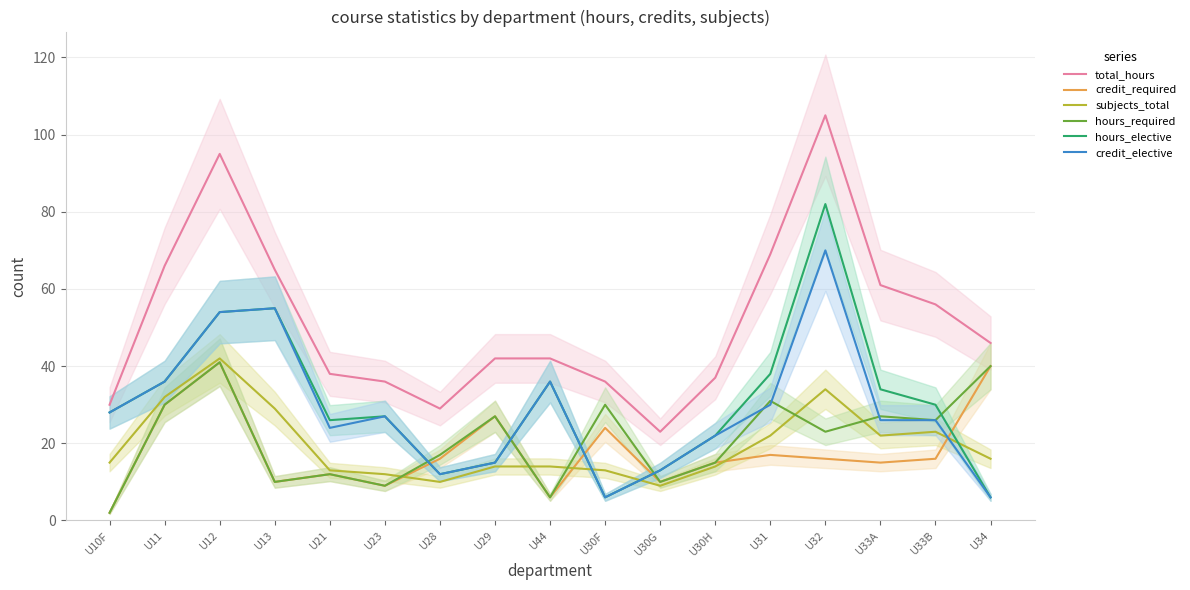

True or false: hours_elective has more than 1 interior local peaks.

True